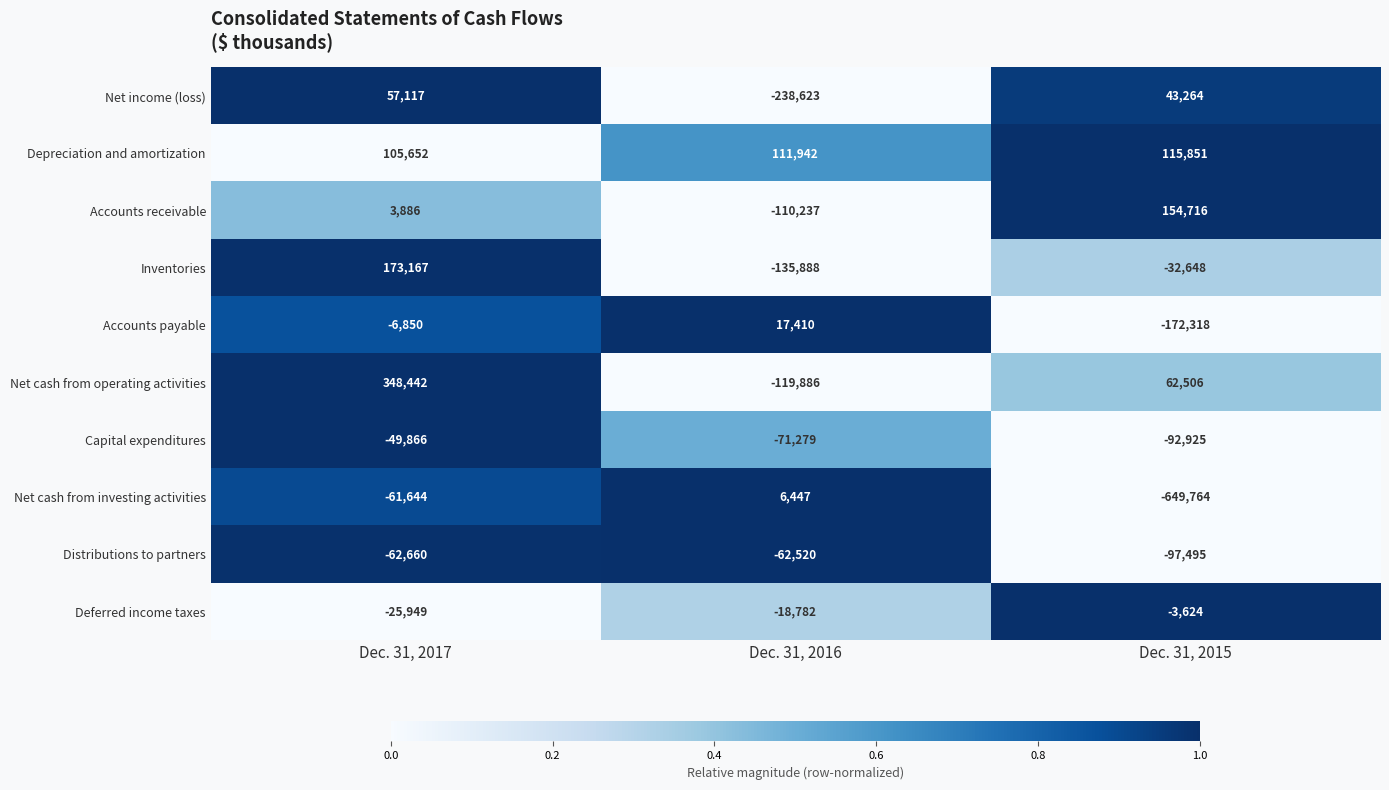

Which series changed the most between Dec. 31, 2016 and Dec. 31, 2015?

Net cash from investing activities